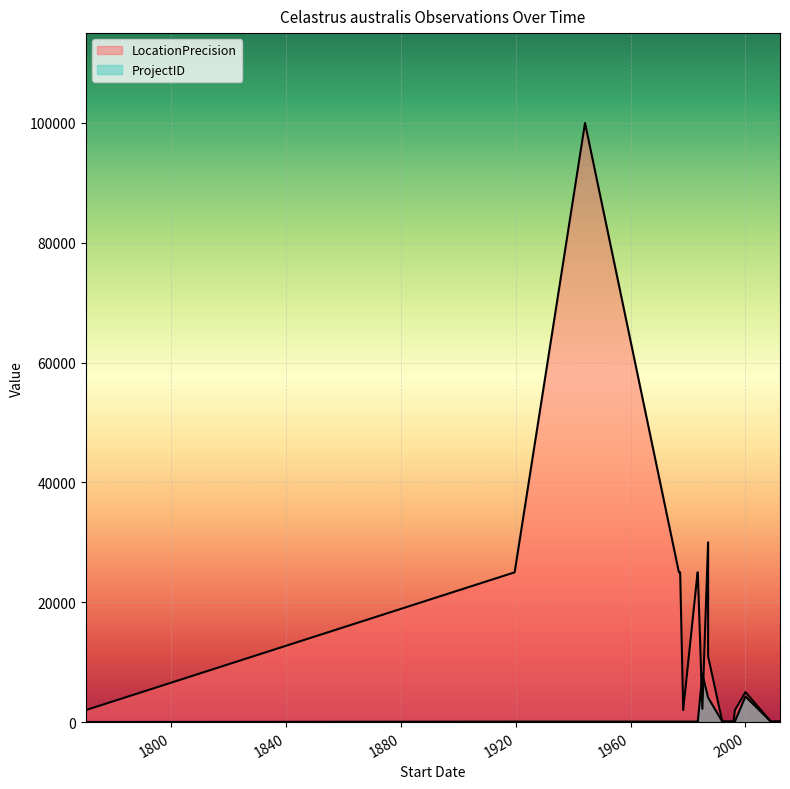

What is the value of the LocationPrecision point at the 13th from the left?

100